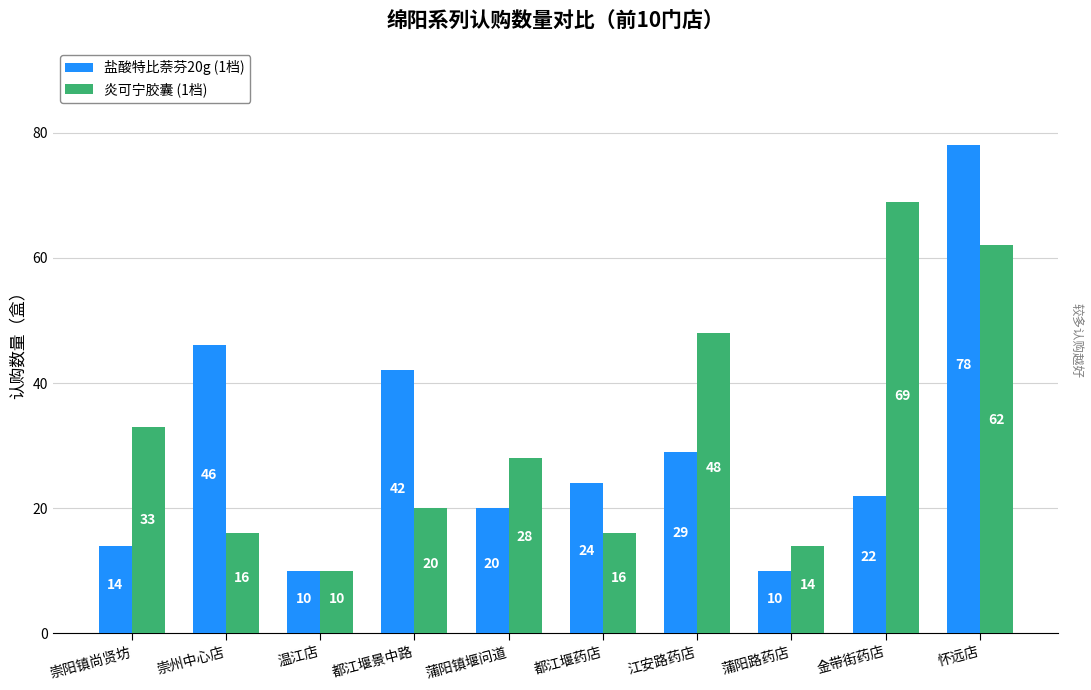

Rank the series by their average value, from lowest to highest.

盐酸特比萘芬20g (1档), 炎可宁胶囊 (1档)